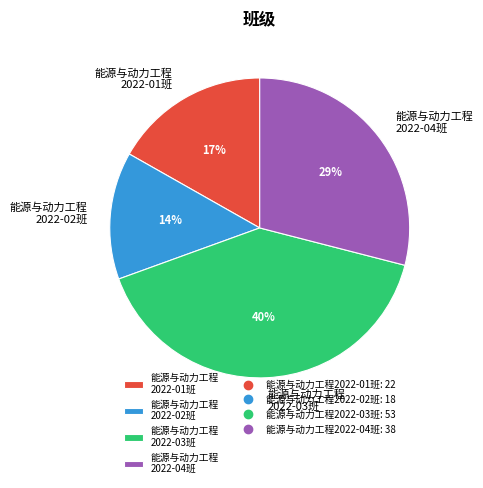

Is there any slice that represents more than half of the pie?

No